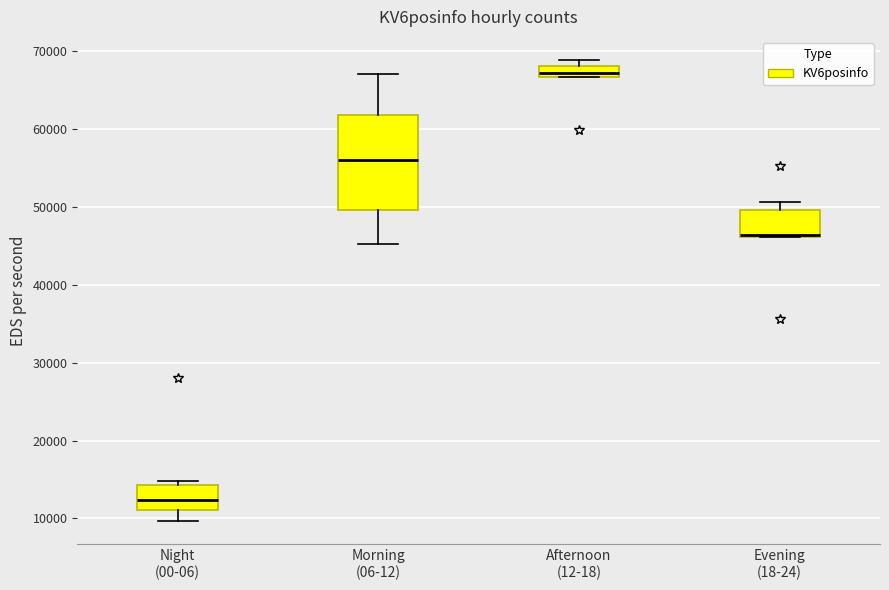

Which box's median line is the lowest?

Night (00-06)